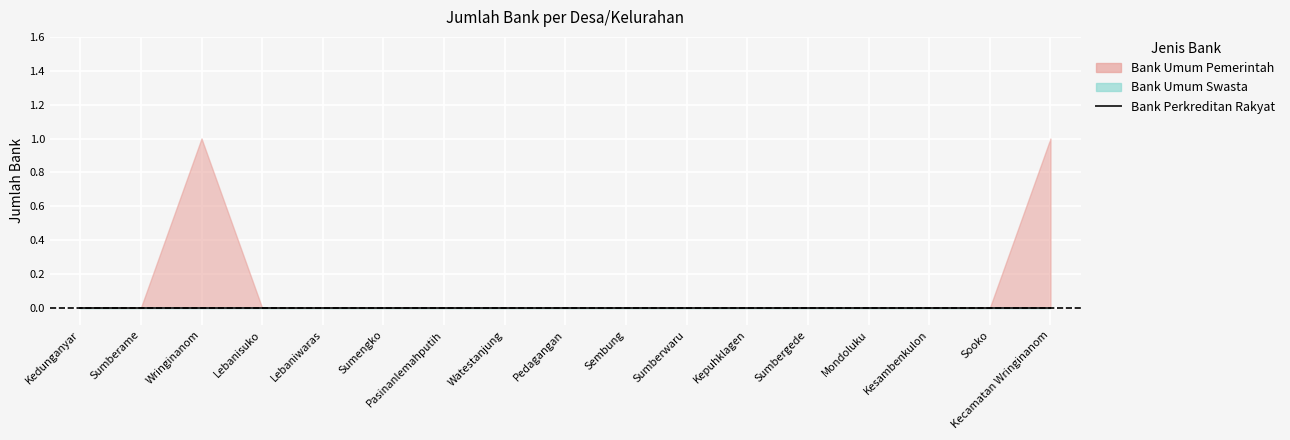

What is the label of the 14th point from the left?

Mondoluku